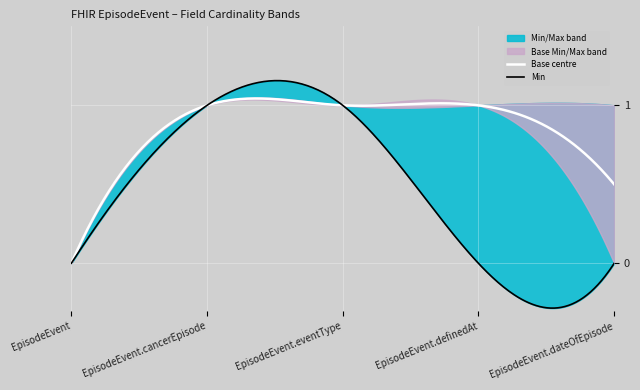

True or false: Base Max and Max intersect in this chart.

False